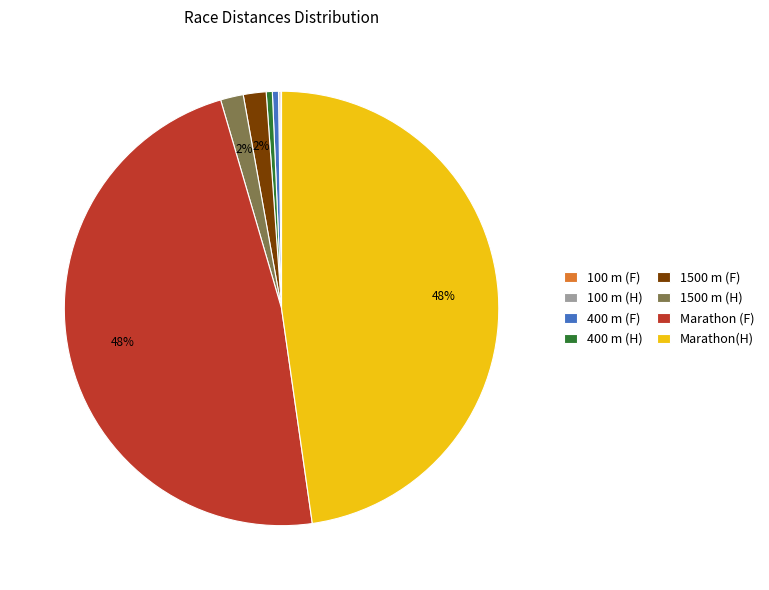

Is 400 m (F) the majority of the pie?

No